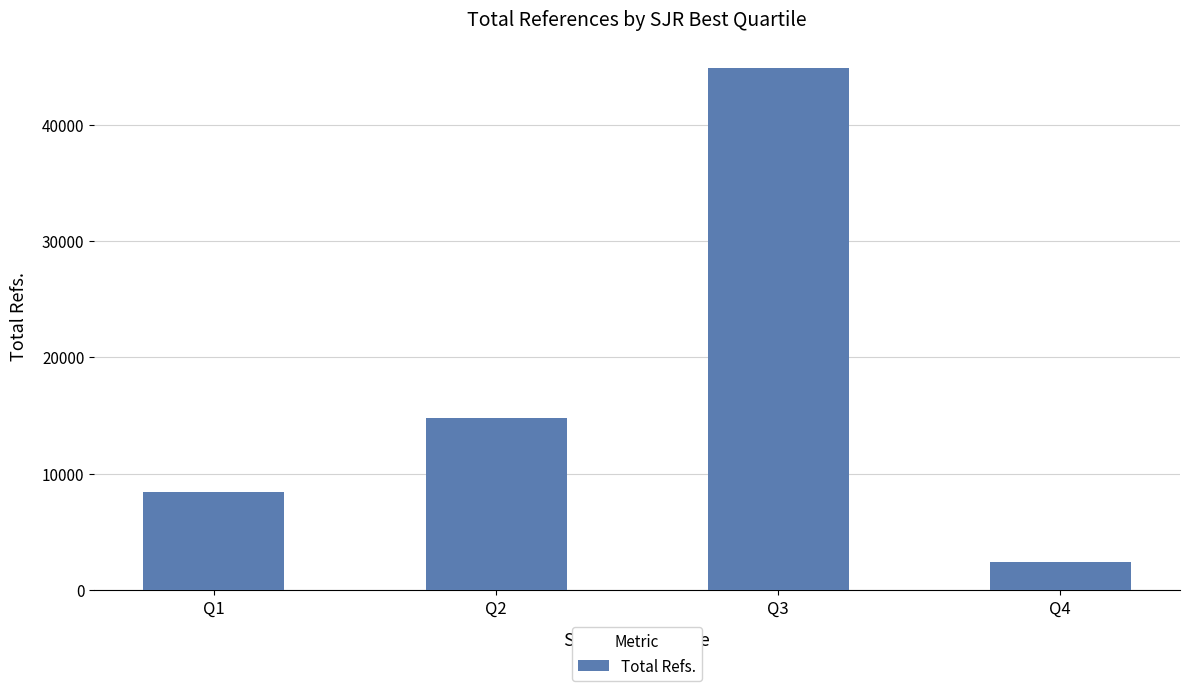

How many series are shown in this chart?

1